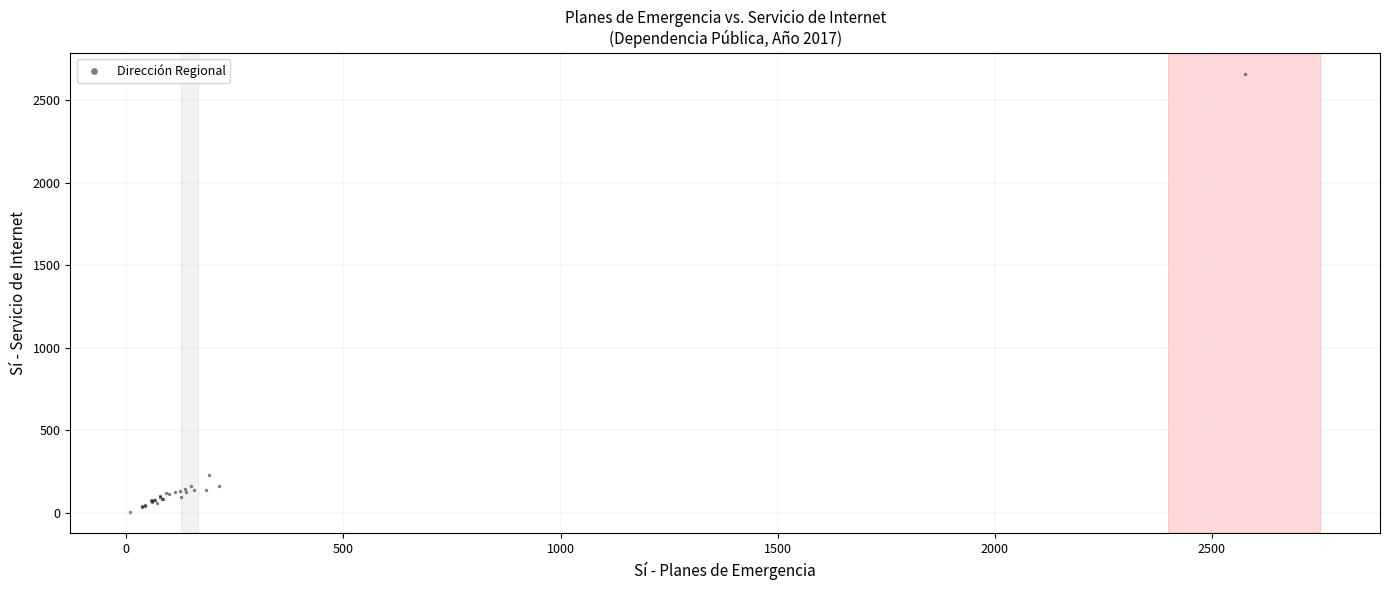

What Y value in the scatter plot is closest to 1332?

232